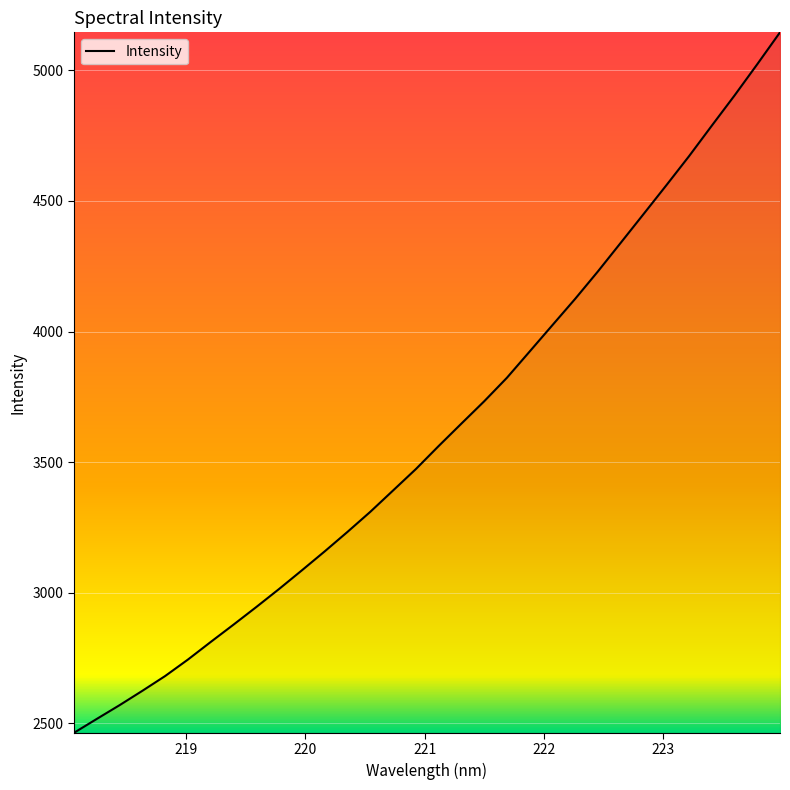

How many series are shown in this chart?

1